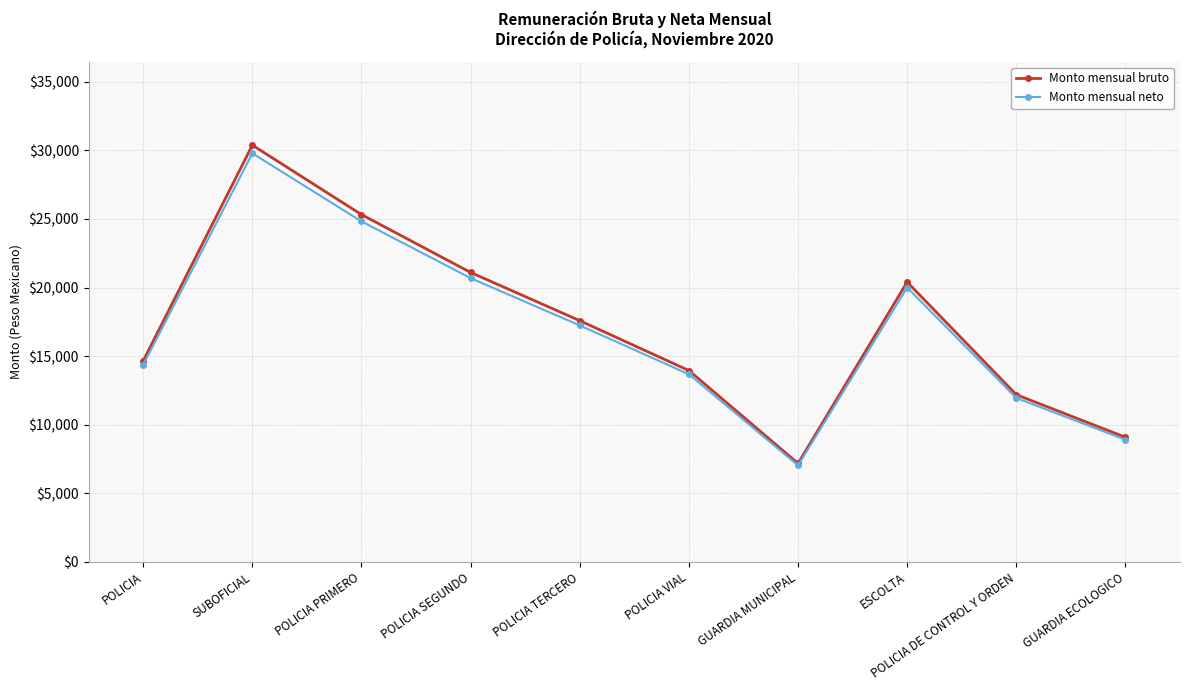

What is the value of the Monto mensual bruto point at the 4th from the left?

21100.8